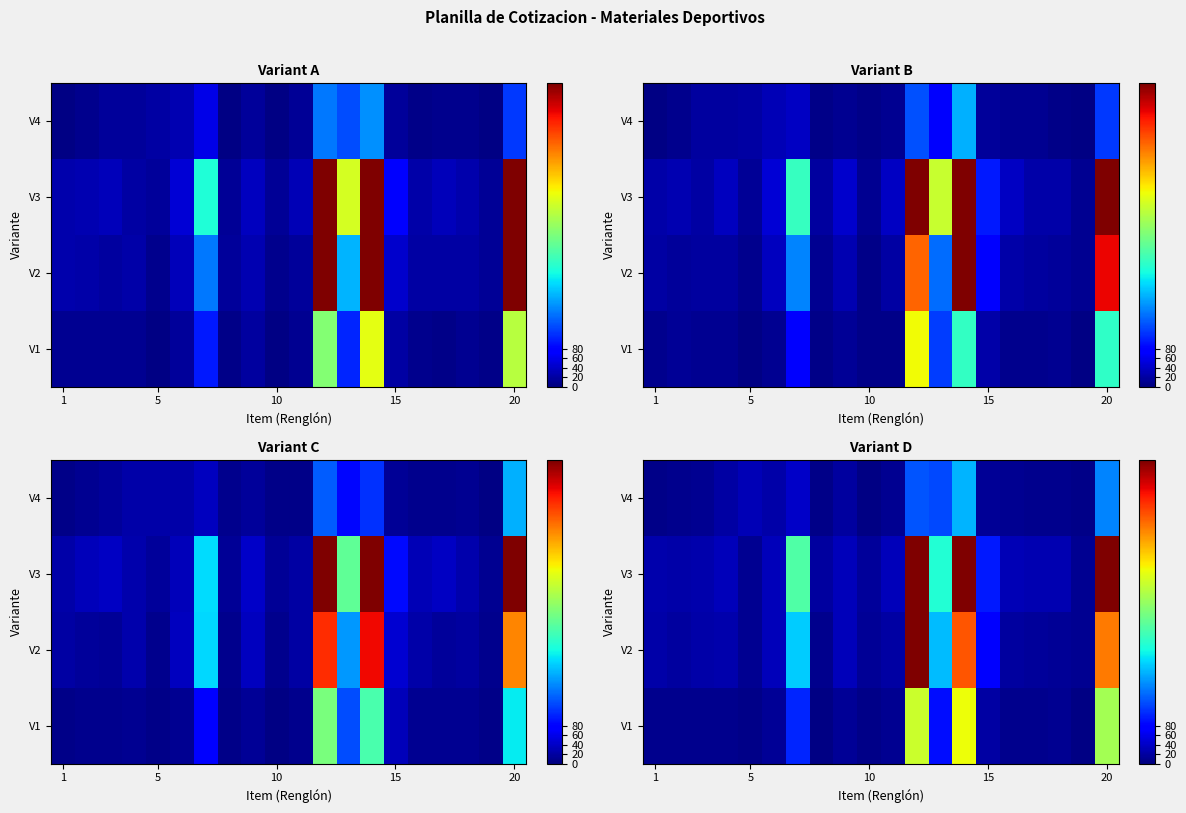

Count the number of data series in this chart.

4